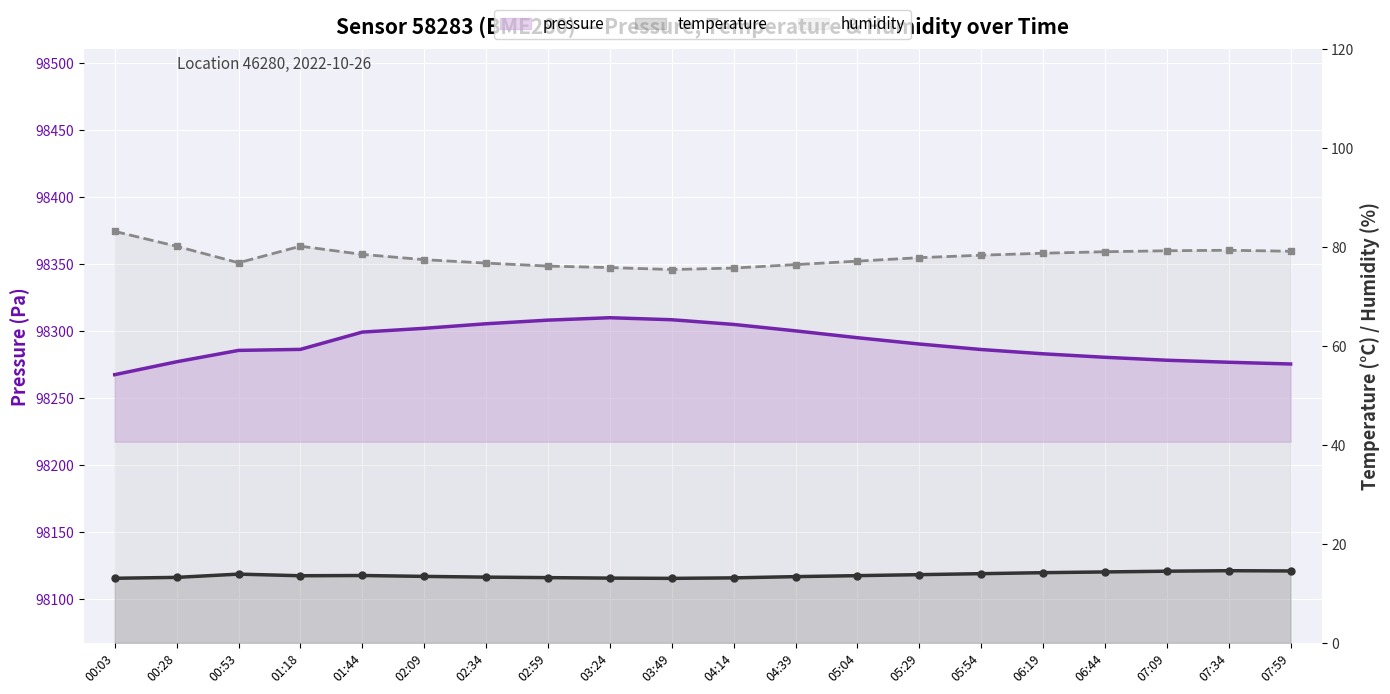

How many data points in pressure are less than 98290?

10